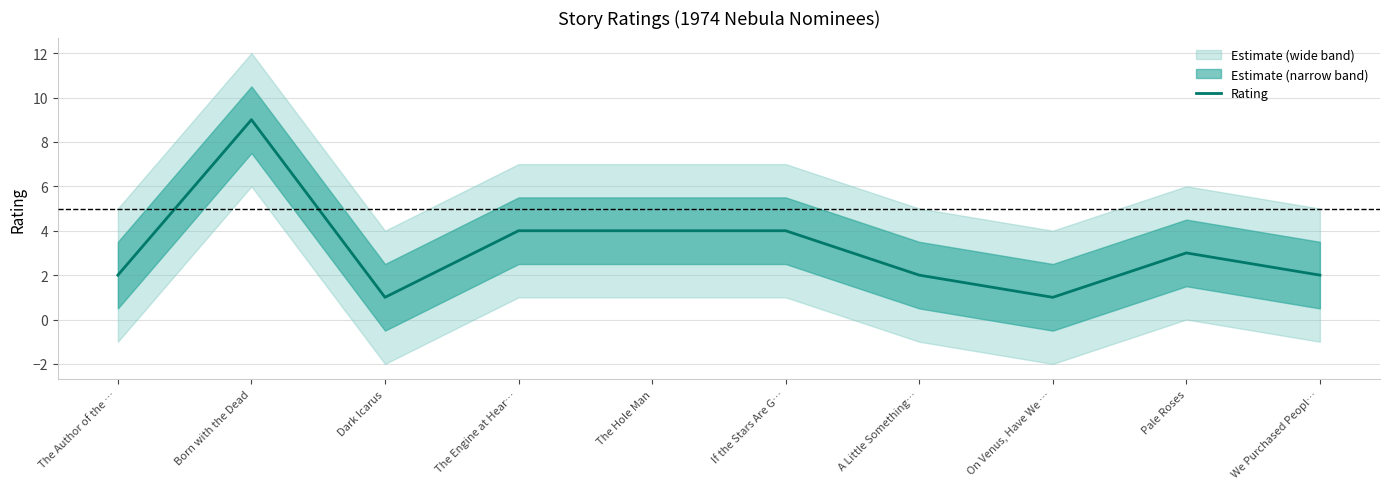

The chart shows a value of 0 at Dark Icarus. True or false?

False